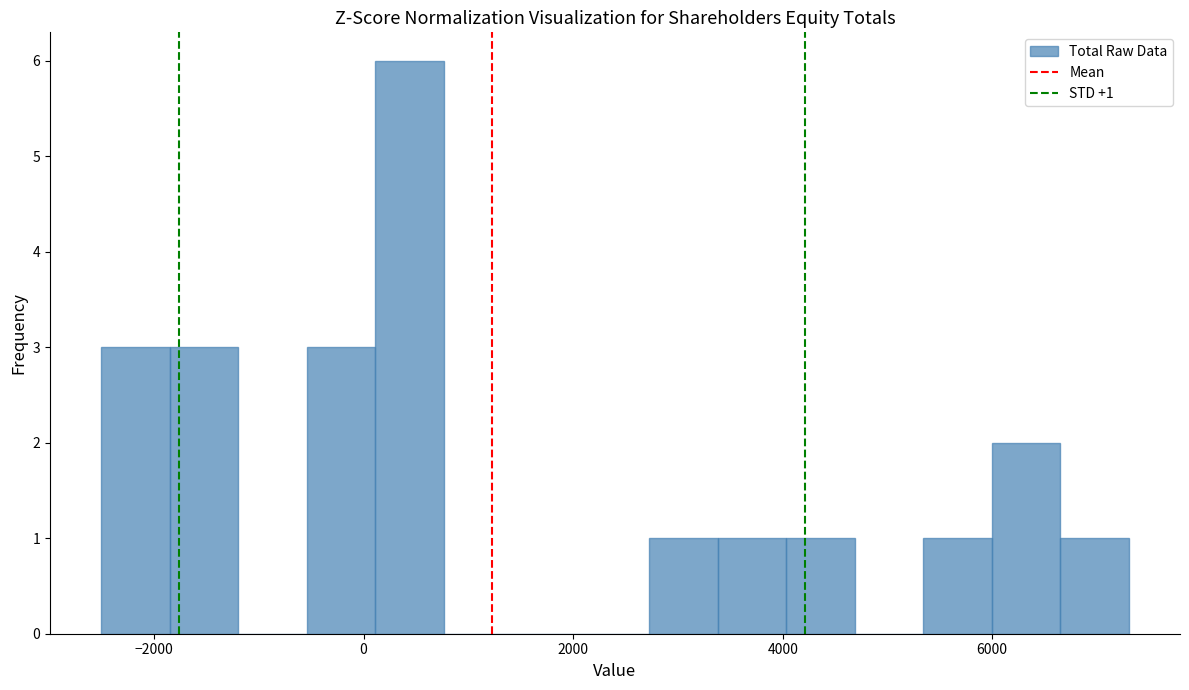

Read against the x-axis, roughly where is the centre of the tallest bar?

400